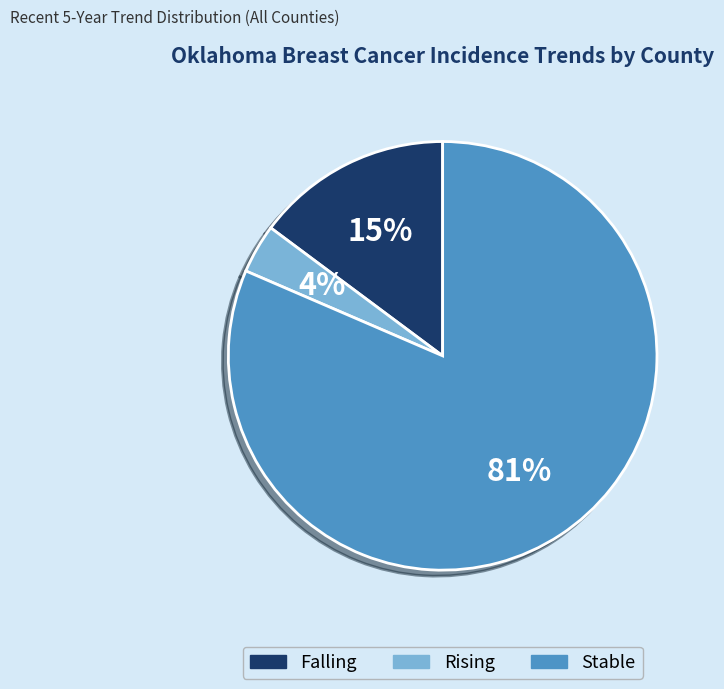

To the nearest percent, what is the average slice percentage?

33%